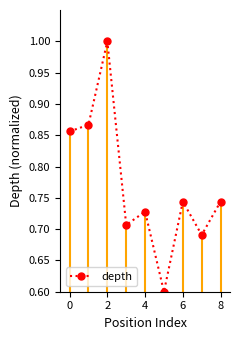

True or false: the data has more than 1 interior local peaks.

True